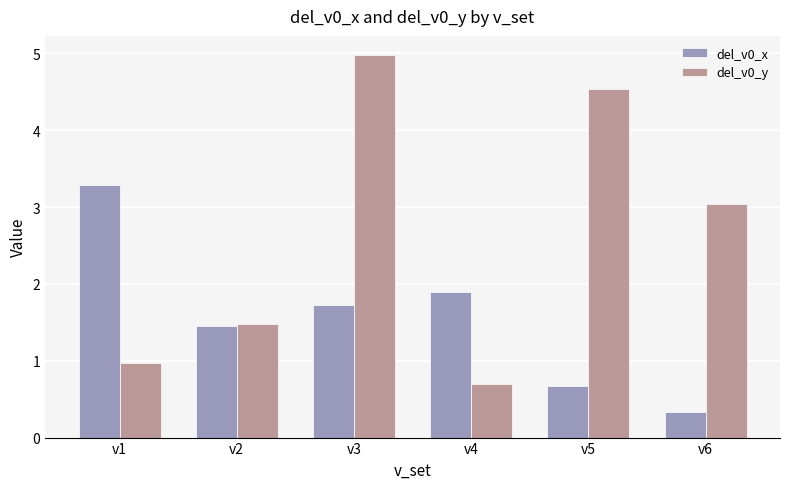

What is the total value across all series at v3?

6.7